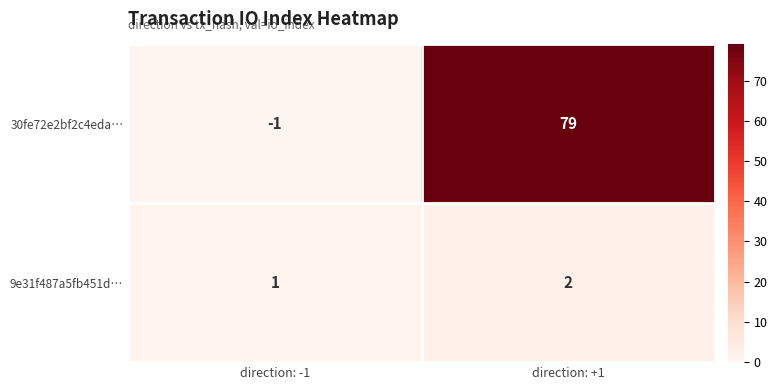

Reading left to right, transcribe all the data shown in this chart.

30fe72e2bf2c4eda…: -1	79
9e31f487a5fb451d…: 1	2